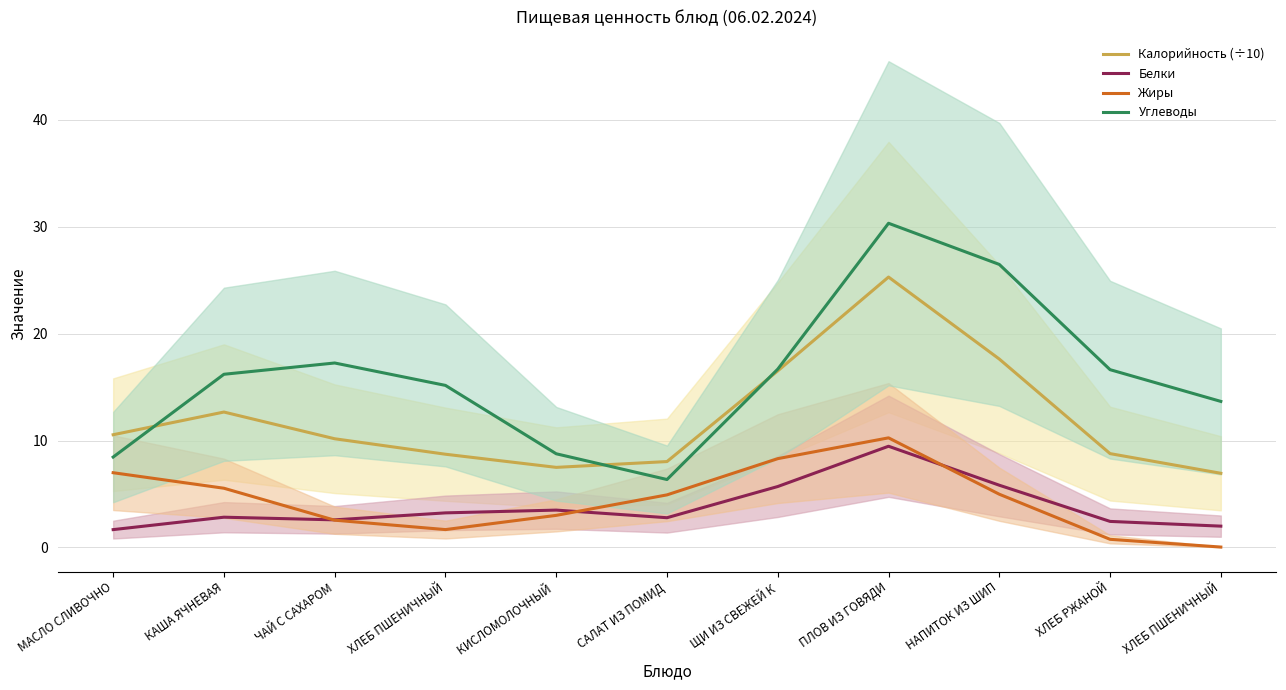

Reading left to right, what are all the values shown in this chart?

Калорийность (÷10): 10.5	12.7	10.2	8.7	7.5	8.0	16.5	25.3	17.6	8.8	6.9
Белки: 1.7	2.8	2.6	3.2	3.5	2.8	5.7	9.5	5.8	2.4	2.0
Жиры: 7.0	5.5	2.5	1.7	3.0	4.9	8.3	10.3	5.0	0.8	0.0
Углеводы: 8.5	16.2	17.3	15.2	8.8	6.4	16.7	30.3	26.5	16.6	13.7